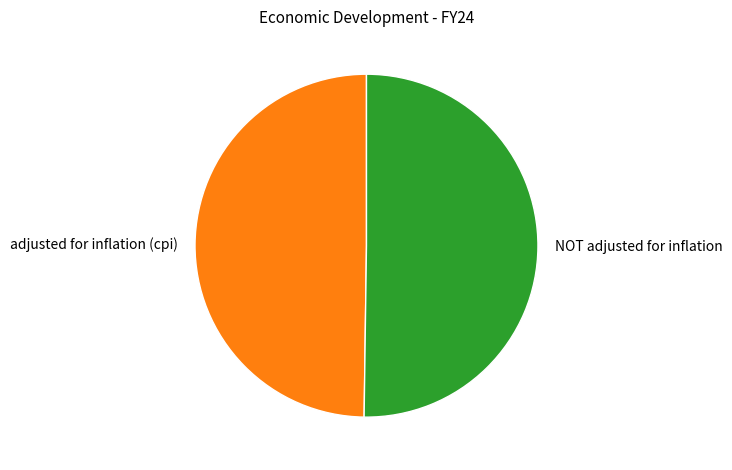

True or false: adjusted for inflation (cpi) accounts for 56% of the total.

False